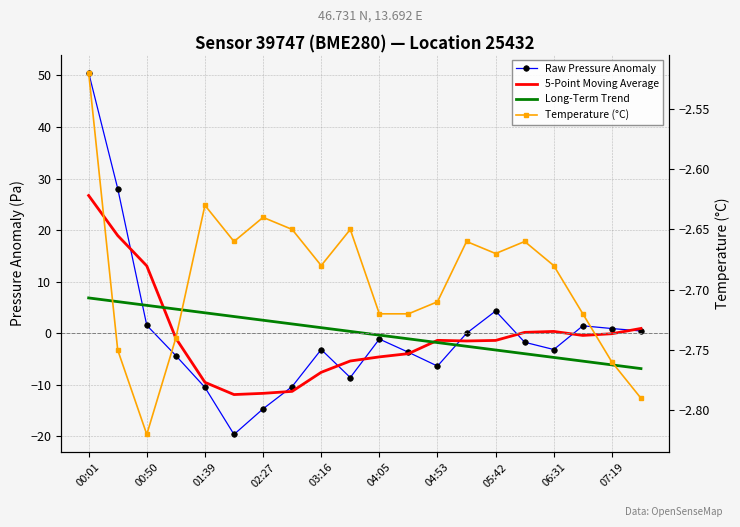

What position from the right is 04:05?

10